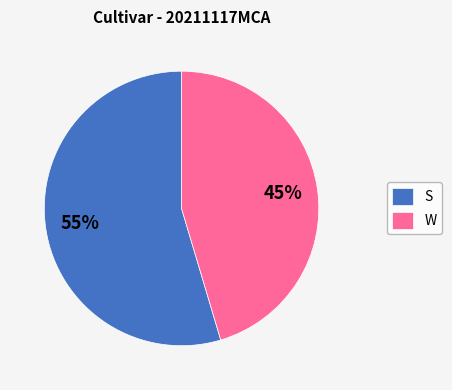

Is there a majority slice in this chart?

Yes